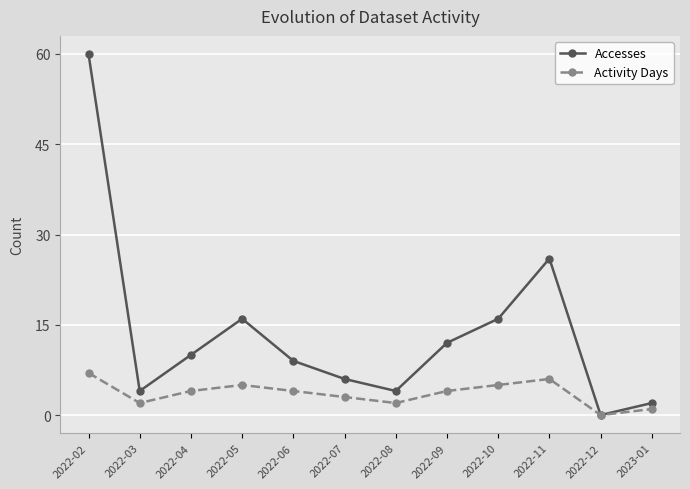

Which series has the largest range (max minus min)?

Accesses